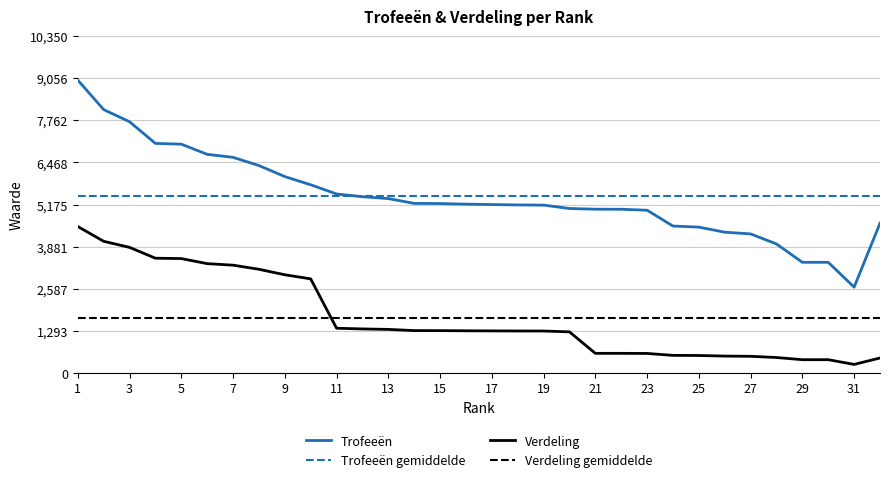

What is the highest value of the Trofeeën series?

9000.0